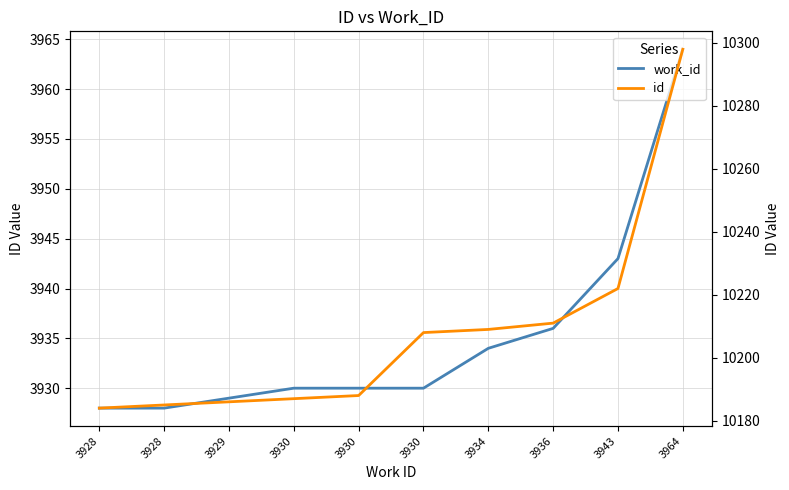

What are all the series names shown in the legend?

work_id, id